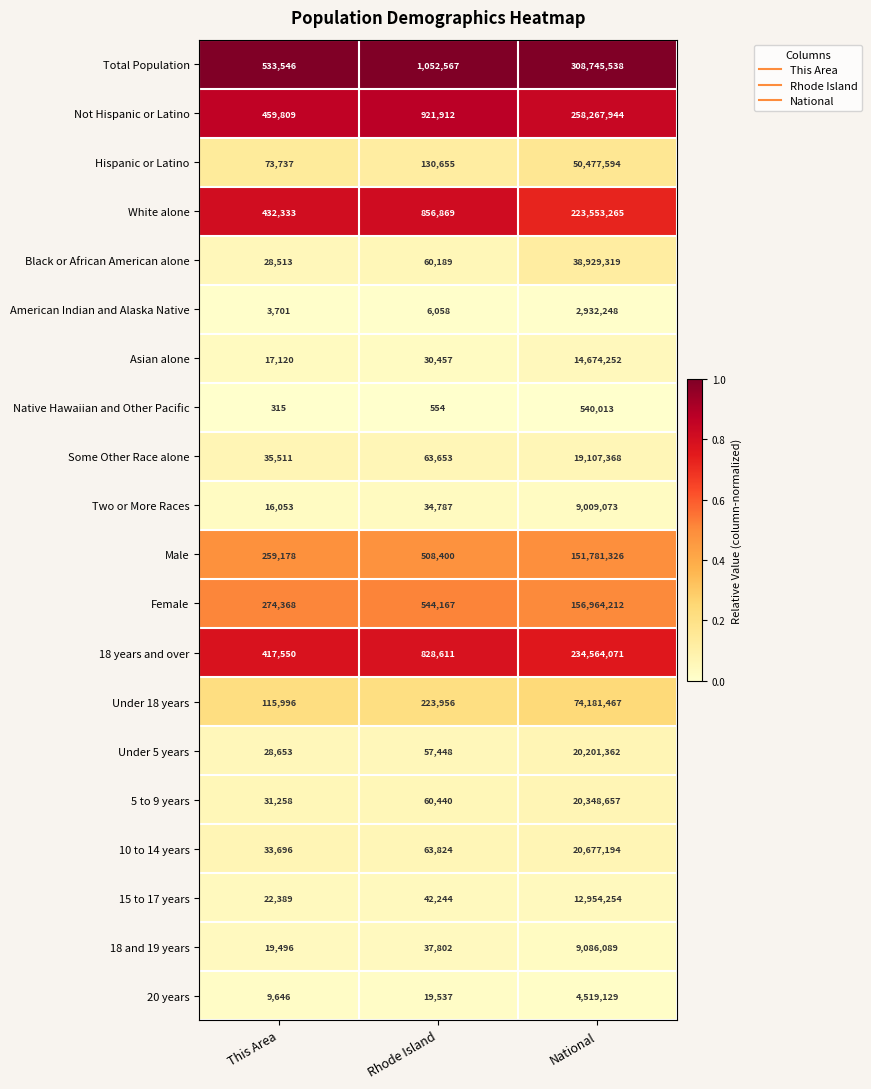

What is the total value across all series at This Area?

2812868